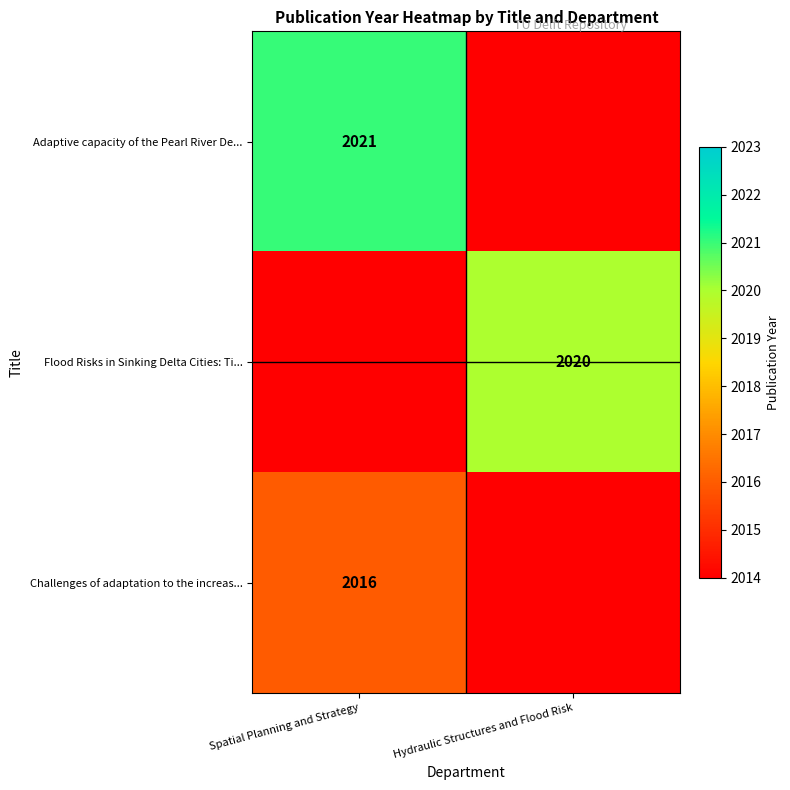

The Challenges of adaptation to the increas... series shows 3287 at Spatial Planning and Strategy. True or false?

False